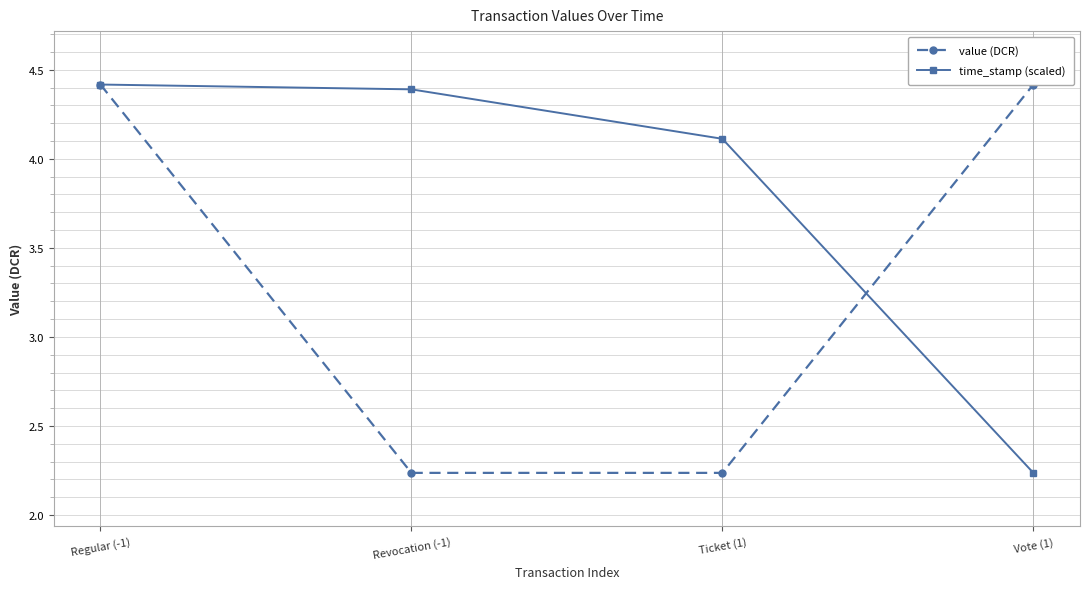

Count the value (DCR) values in the range 2 to 4.

2